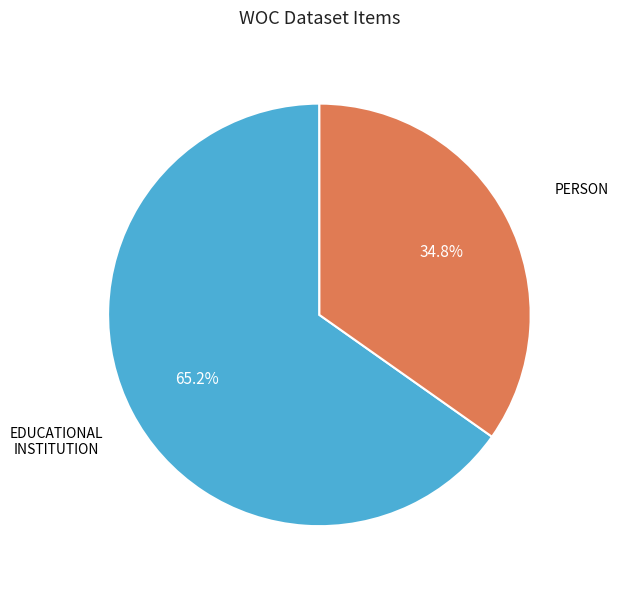

Is there a majority slice in this chart?

Yes